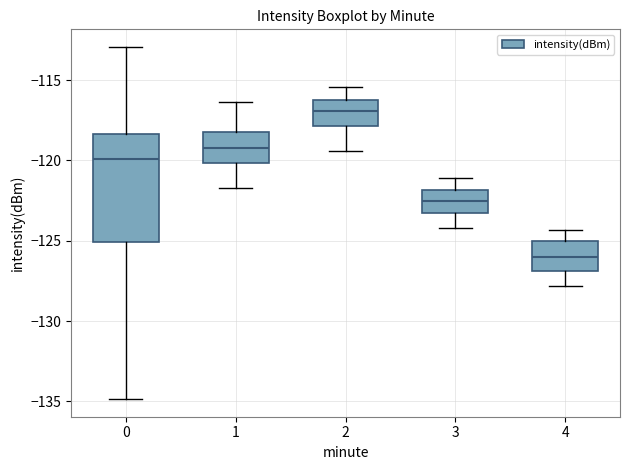

Comparing the boxes themselves (not the whiskers), which one is the tallest?

0